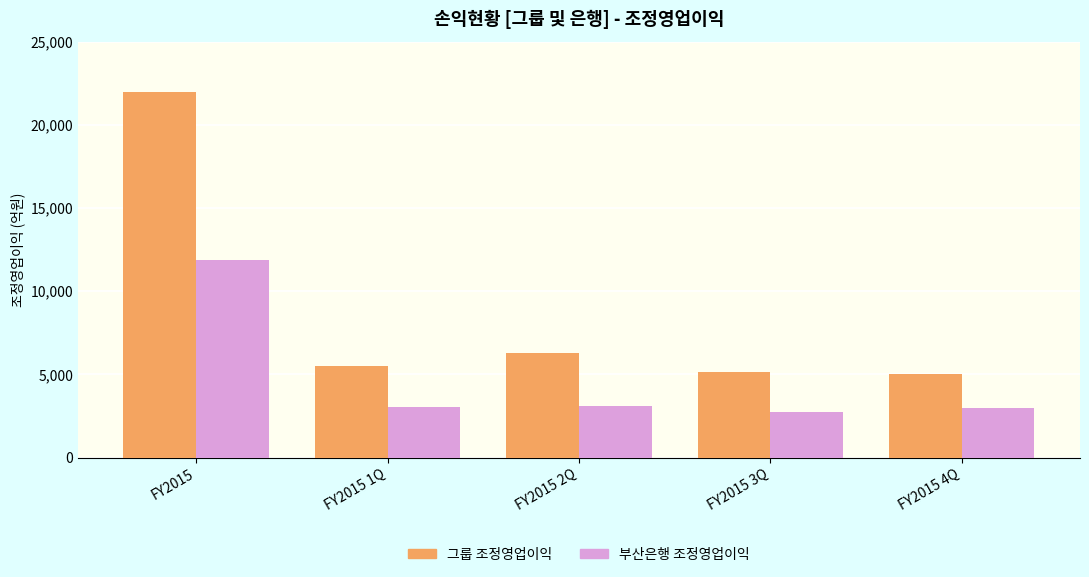

What is the label of the 5th bar from the right?

FY2015